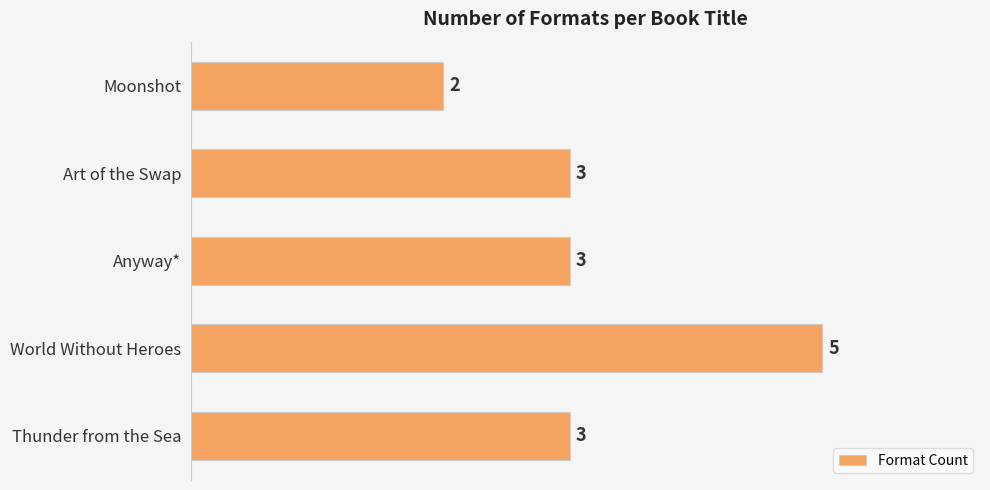

What is the smallest value displayed?

2